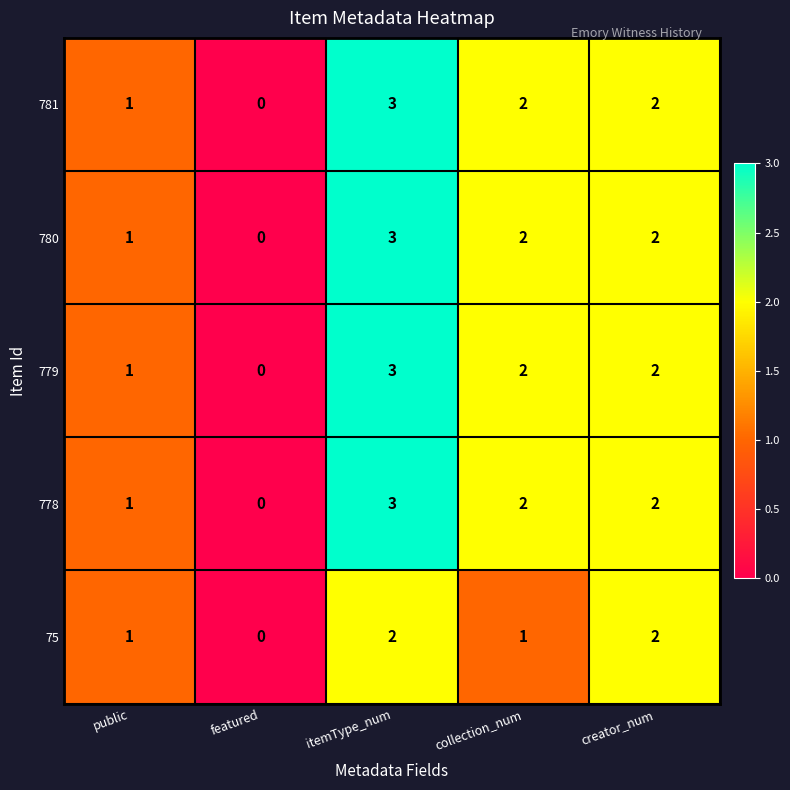

The 781 series shows 0 at featured. True or false?

True